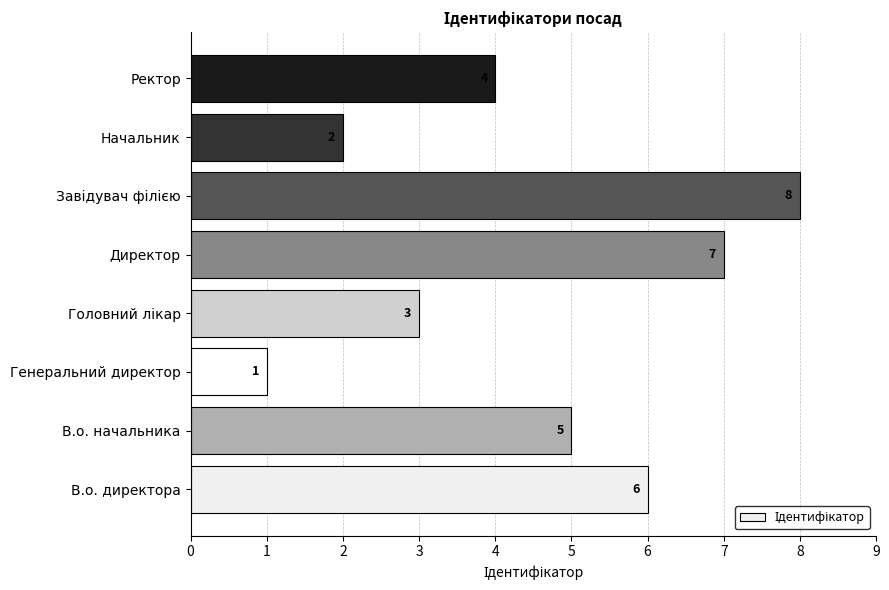

Reading bottom to top, extract all data points from this chart.

6	5	1	3	7	8	2	4